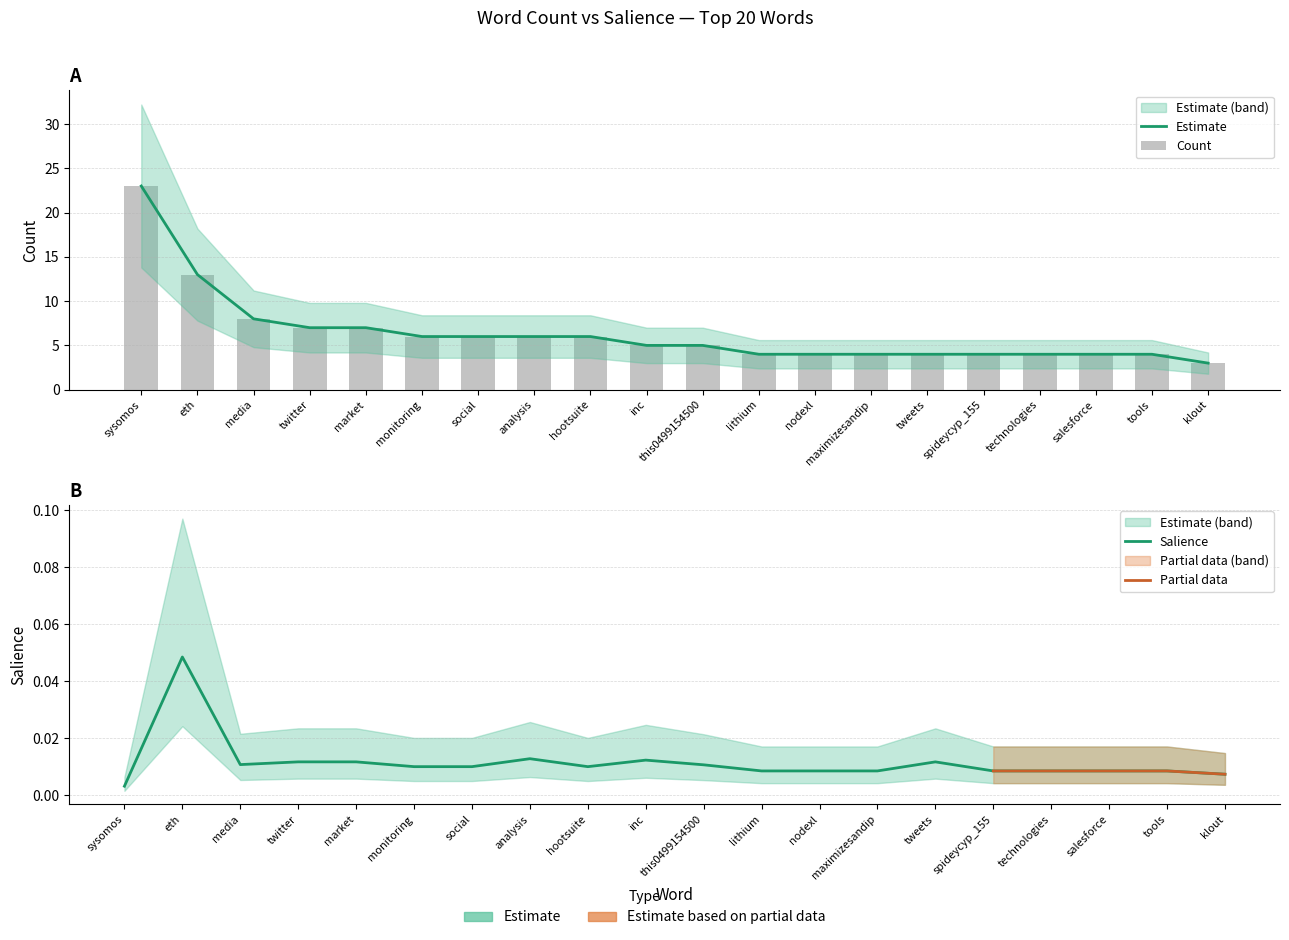

Where is Count nearest to the value 13?

eth